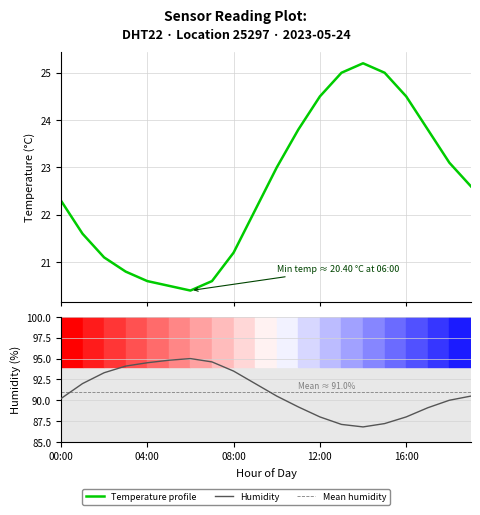

Rank the series by their average value, from lowest to highest.

temperature, humidity